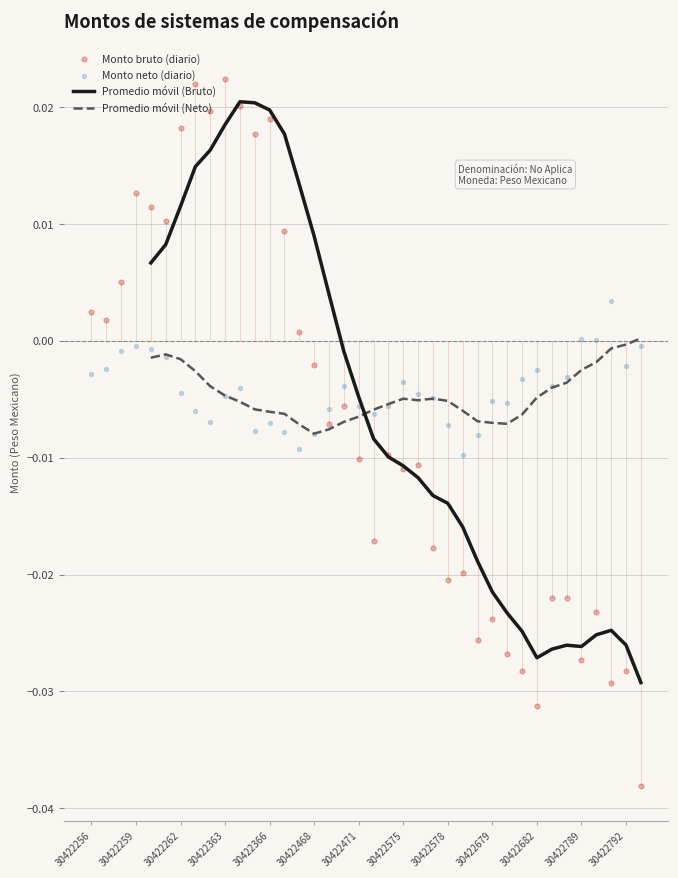

Which series reaches the maximum Y coordinate?

Monto bruto (diario)